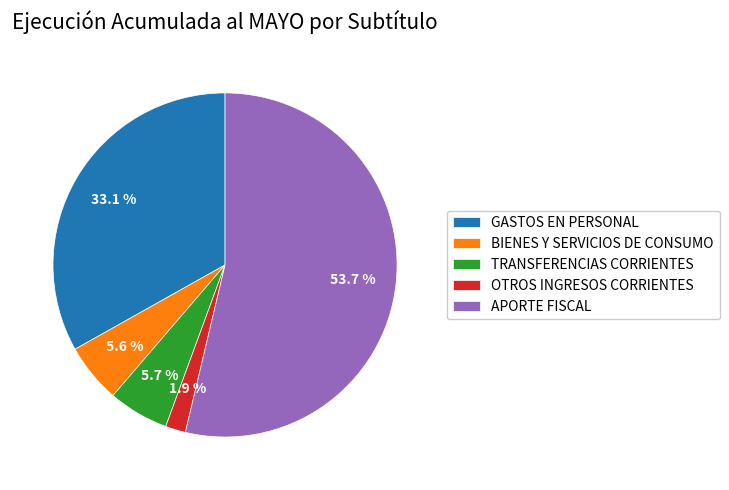

Approximately how many times larger is the value at BIENES Y SERVICIOS DE CONSUMO compared to APORTE FISCAL?

0.1